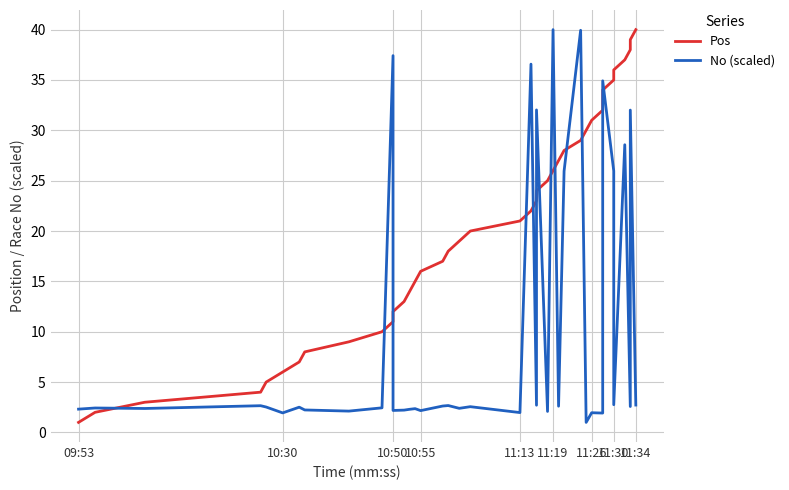

True or false: No (scaled) has a value of 3.3 at 18.

False